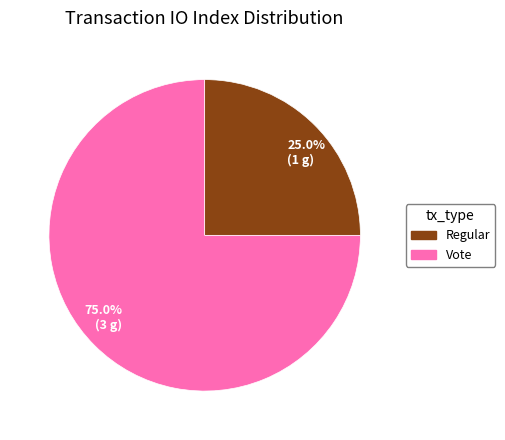

Which has a higher value, 25.0% (1 g) or 75.0% (3 g)?

75.0% (3 g)